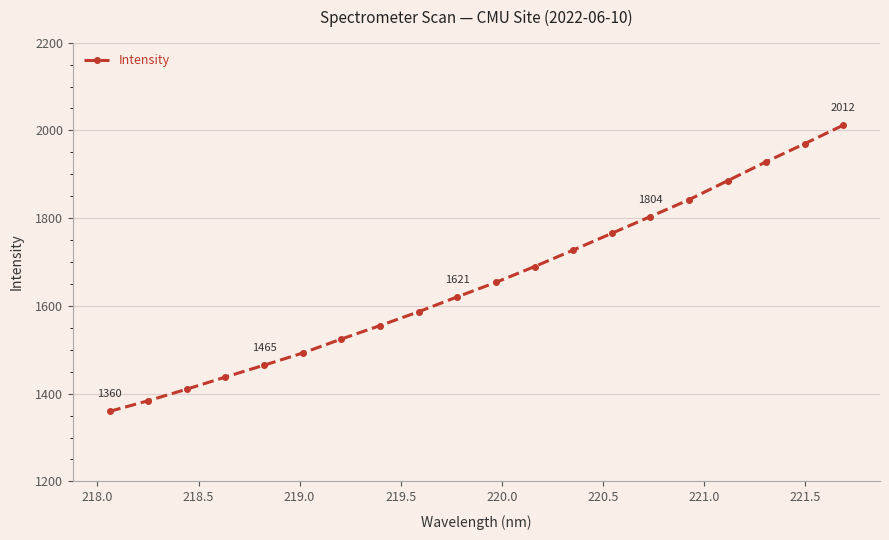

Count the number of data series in this chart.

1